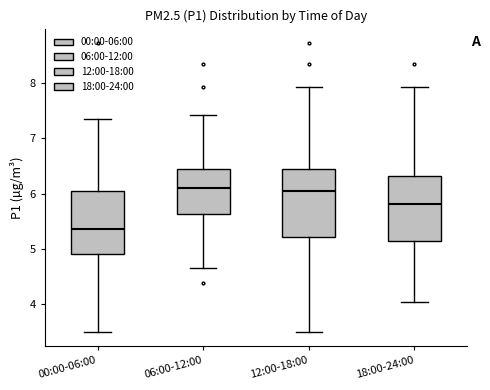

Reading left to right, read every box against the y-axis: the position of its median line, the range the box covers, and the ends of its whiskers. The values are not printed on the chart, so give them approximately, as read against the axis.

00:00-06:00: median 5.4, box 4.9 to 6.1, whiskers 3.5 to 7.4
06:00-12:00: median 6.1, box 5.6 to 6.5, whiskers 4.7 to 7.4
12:00-18:00: median 6.1, box 5.2 to 6.5, whiskers 3.5 to 7.9
18:00-24:00: median 5.8, box 5.2 to 6.3, whiskers 4.0 to 7.9